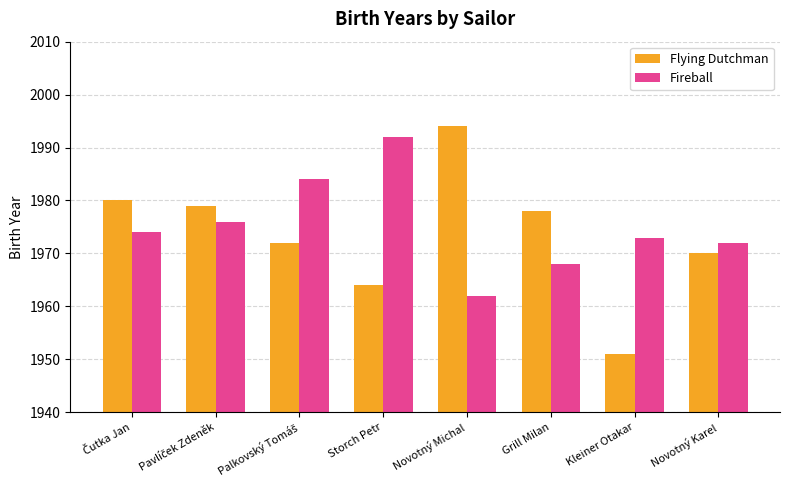

What is the maximum value shown in the chart?

1994